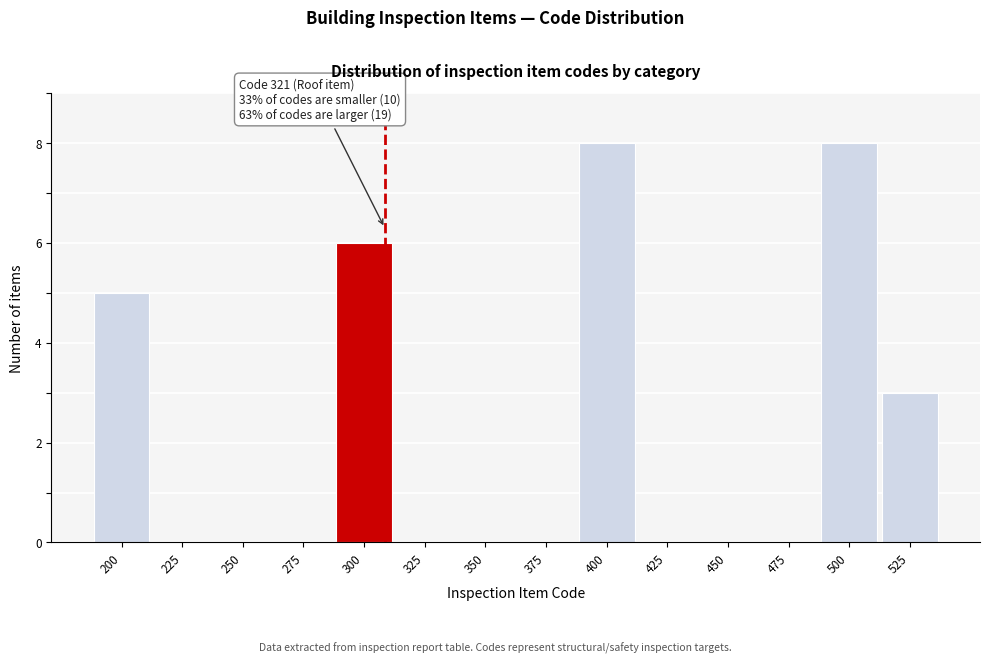

Reading left to right, list all the values displayed in this chart.

200=5	225=0	250=0	275=0	300=6	325=0	350=0	375=0	400=8	425=0	450=0	475=0	500=8	525=3